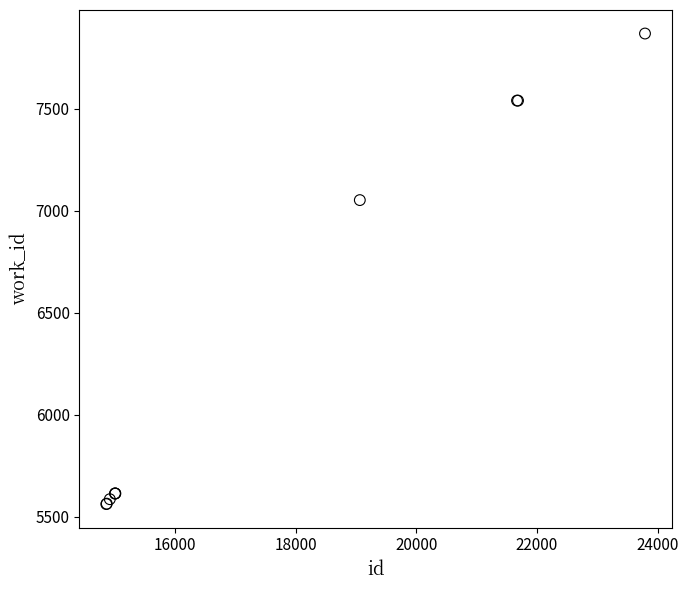

What Y value in the scatter plot is closest to 6716?

7053